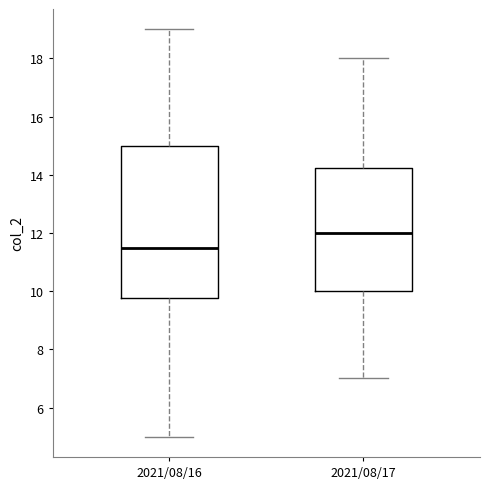

Where does the lower whisker of the box for 2021/08/16 end on the y-axis? The values are not printed on the chart, so give them approximately, as read against the axis.

5.0